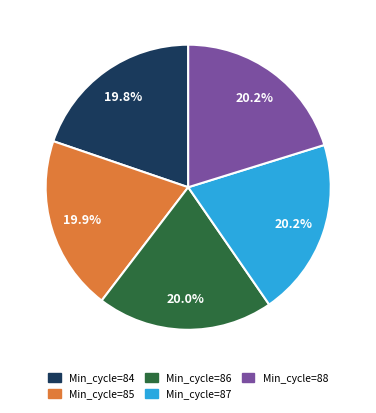

Is there a majority slice in this chart?

No